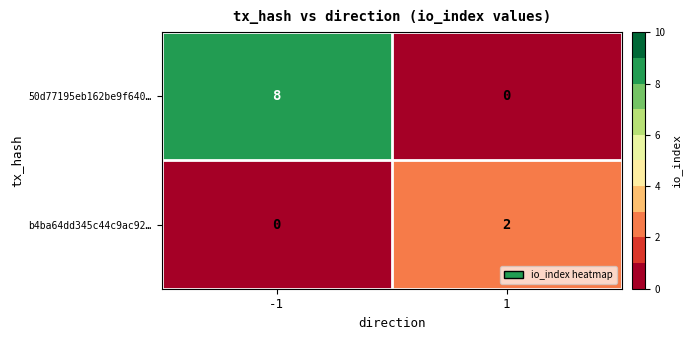

Reading right to left, list all the values displayed in this chart.

50d77195eb162be9f640…: 1=0	-1=8
b4ba64dd345c44c9ac92…: 1=2	-1=0